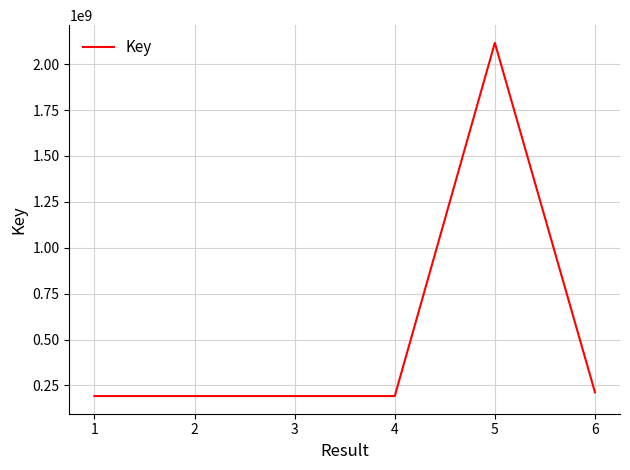

Which has a higher value, 4 or 5?

5